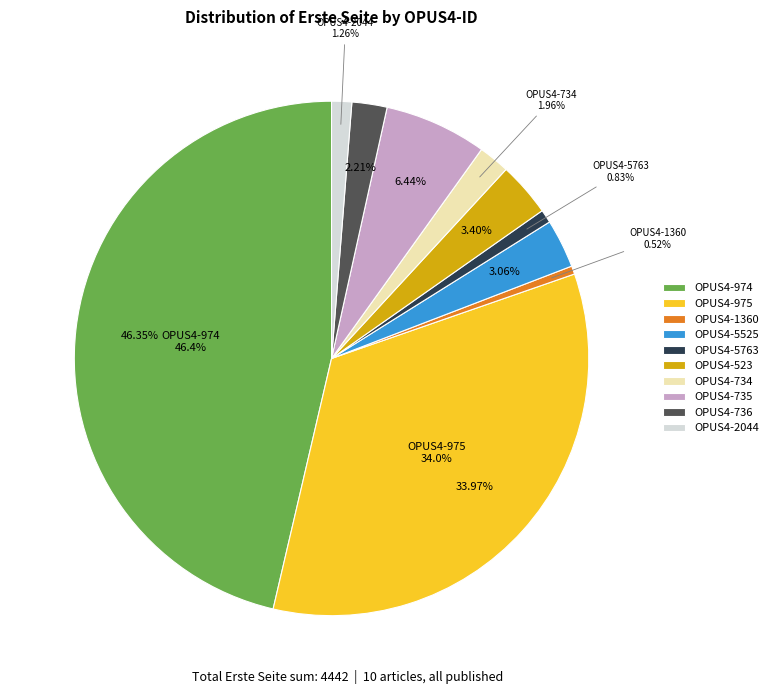

Combined, what portion of the pie is OPUS4-1360 and OPUS4-5763?

1.4%